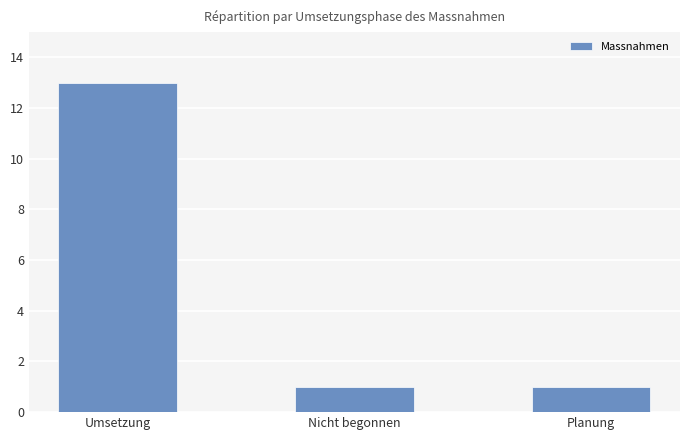

What is the average value?

5